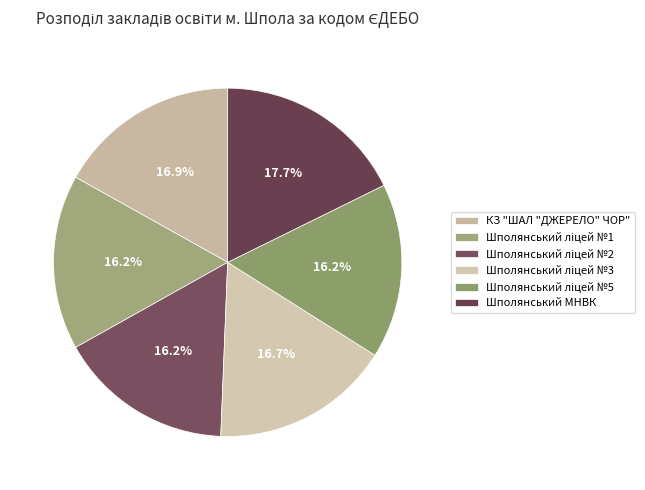

How many slices are in this pie chart?

6